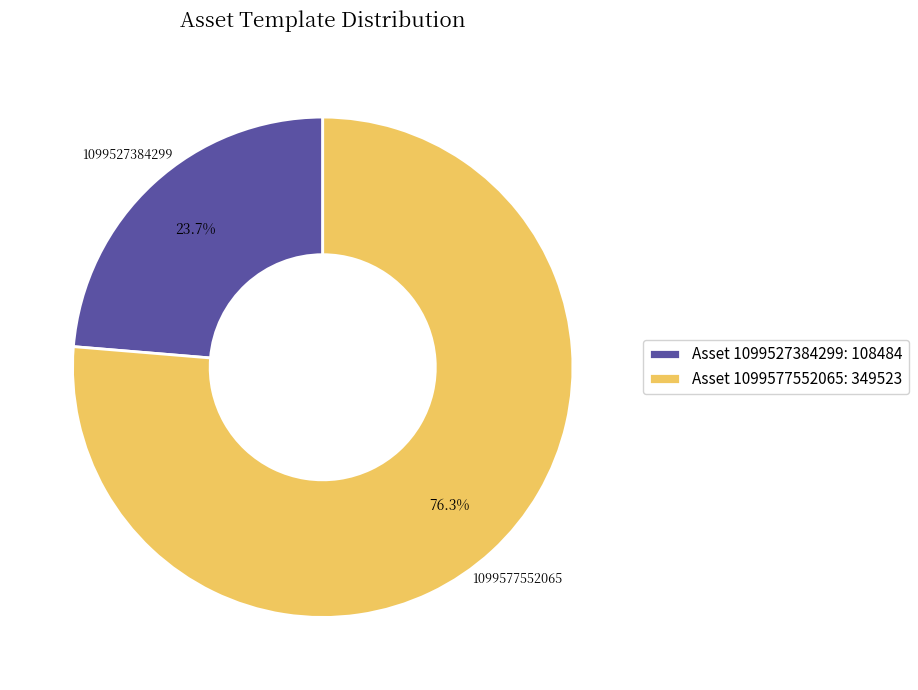

To the nearest percent, what is the average slice percentage?

50%